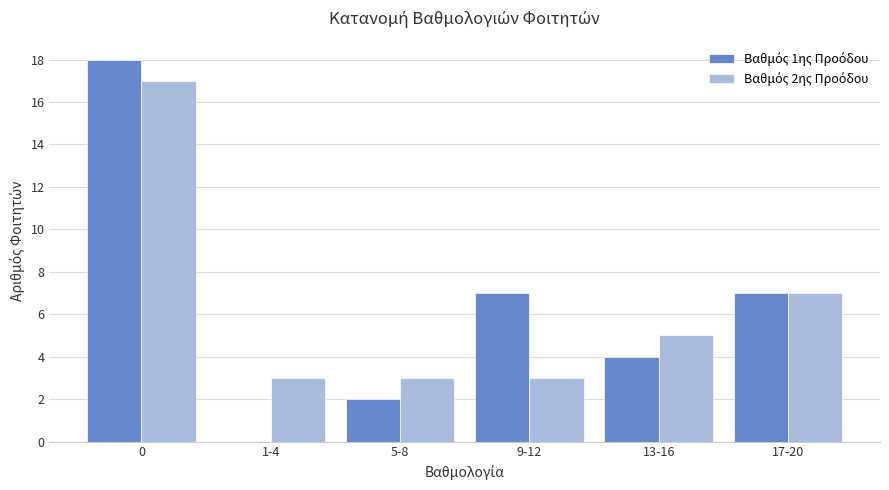

How many distinct data groups are displayed?

2